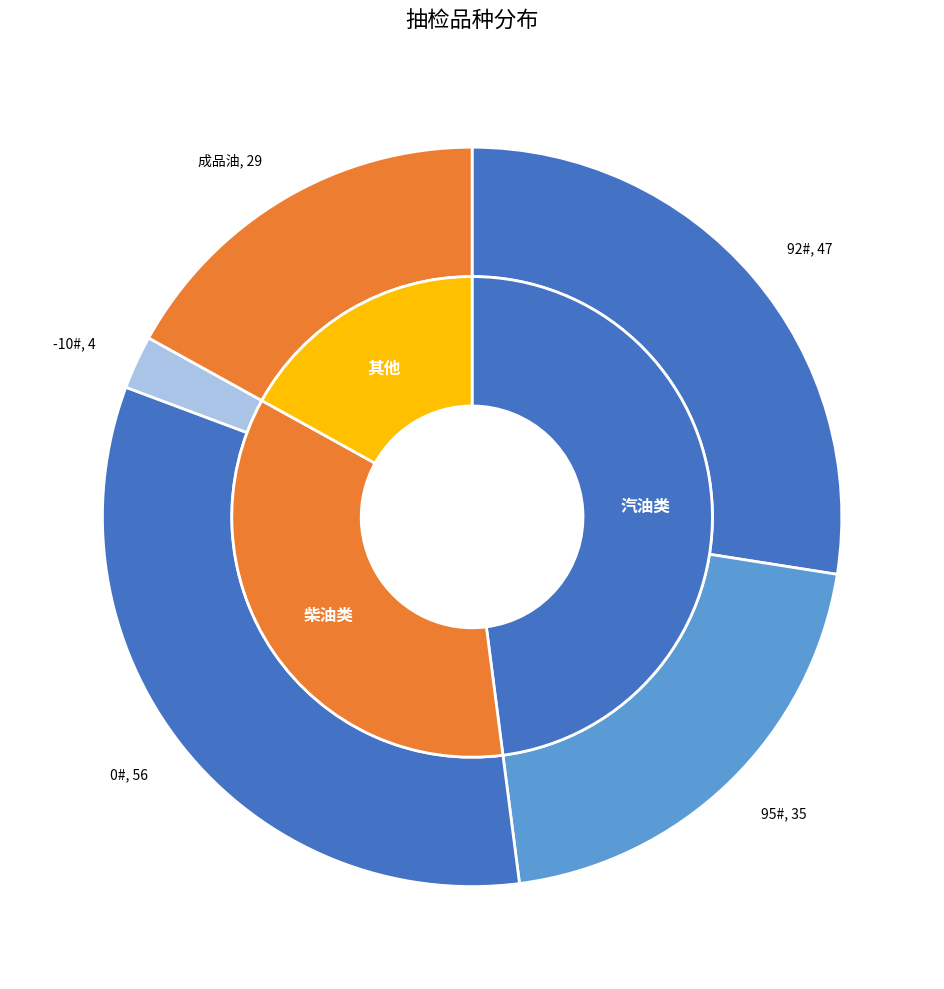

The 成品油 slice represents 8% of the pie. True or false?

False